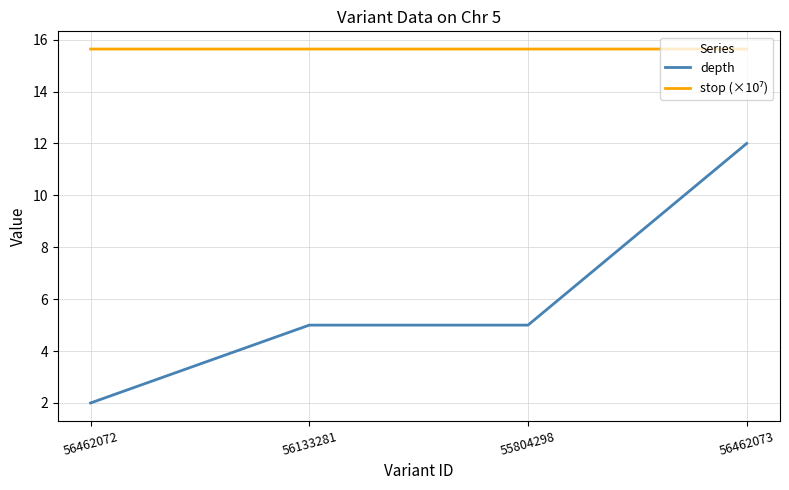

The depth series shows 19.5 at 56462073. True or false?

False